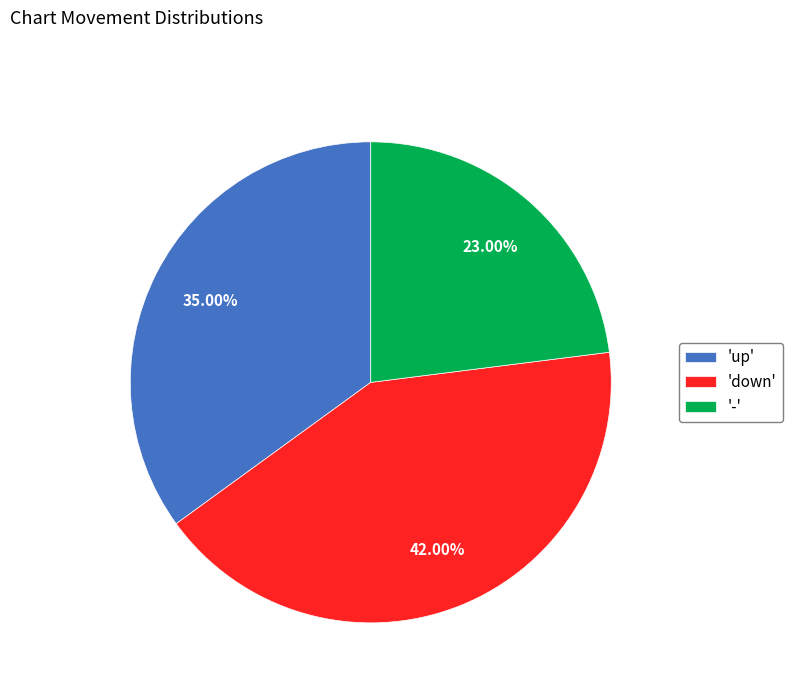

Is there a majority slice in this chart?

No